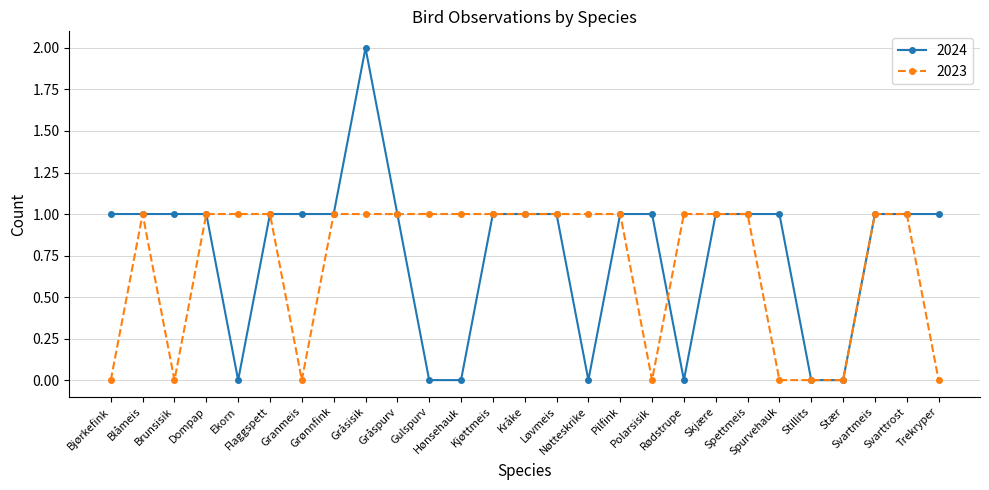

Reading left to right, transcribe all the data shown in this chart.

2024: Bjørkefink=1	Blåmeis=1	Brunsisik=1	Dompap=1	Ekorn=0	Flaggspett=1	Granmeis=1	Grønnfink=1	Gråsisik=2	Gråspurv=1	Gulspurv=0	Hønsehauk=0	Kjøttmeis=1	Kråke=1	Løvmeis=1	Nøtteskrike=0	Pilfink=1	Polarsisik=1	Rødstrupe=0	Skjære=1	Spettmeis=1	Spurvehauk=1	Stillits=0	Stær=0	Svartmeis=1	Svarttrost=1	Trekryper=1
2023: Bjørkefink=0	Blåmeis=1	Brunsisik=0	Dompap=1	Ekorn=1	Flaggspett=1	Granmeis=0	Grønnfink=1	Gråsisik=1	Gråspurv=1	Gulspurv=1	Hønsehauk=1	Kjøttmeis=1	Kråke=1	Løvmeis=1	Nøtteskrike=1	Pilfink=1	Polarsisik=0	Rødstrupe=1	Skjære=1	Spettmeis=1	Spurvehauk=0	Stillits=0	Stær=0	Svartmeis=1	Svarttrost=1	Trekryper=0